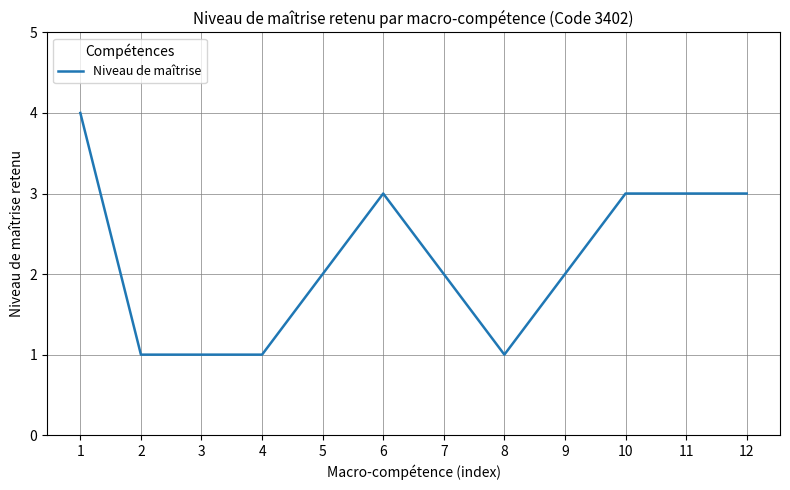

The value at 6 is 5. True or false?

False